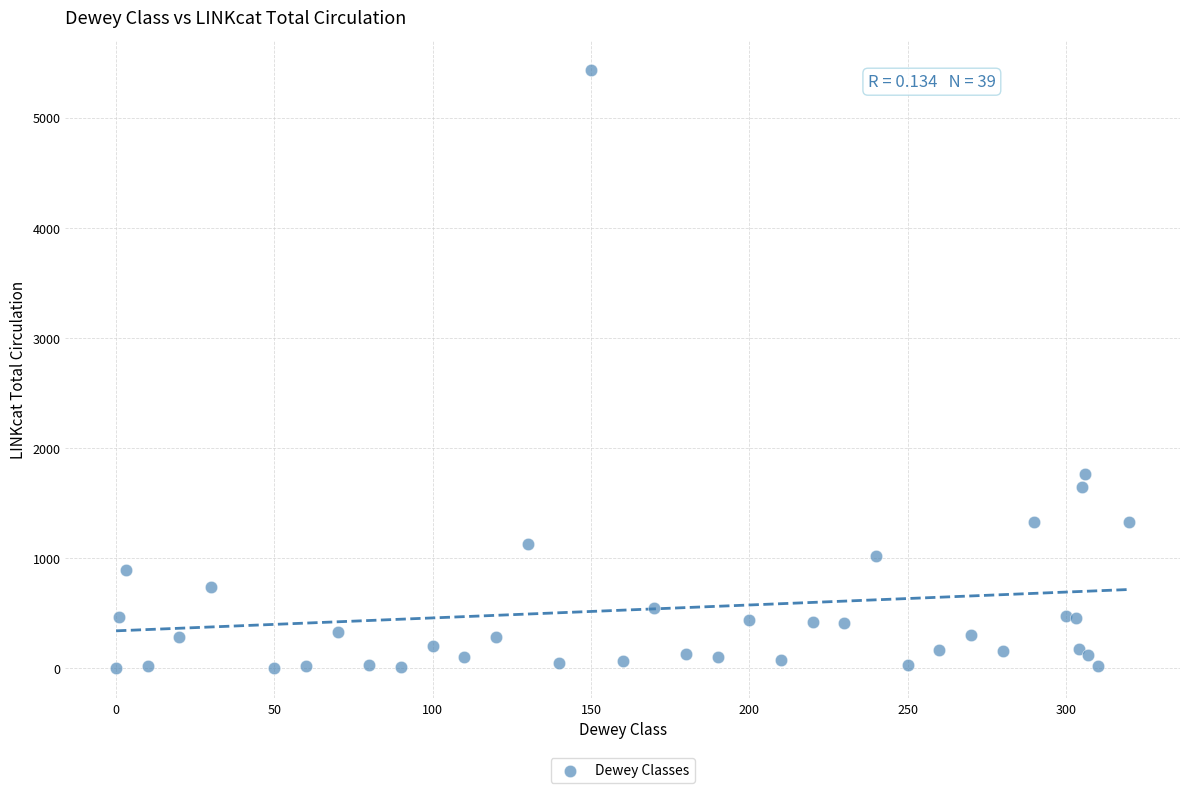

What Y value in the scatter plot is closest to 2717?

1766